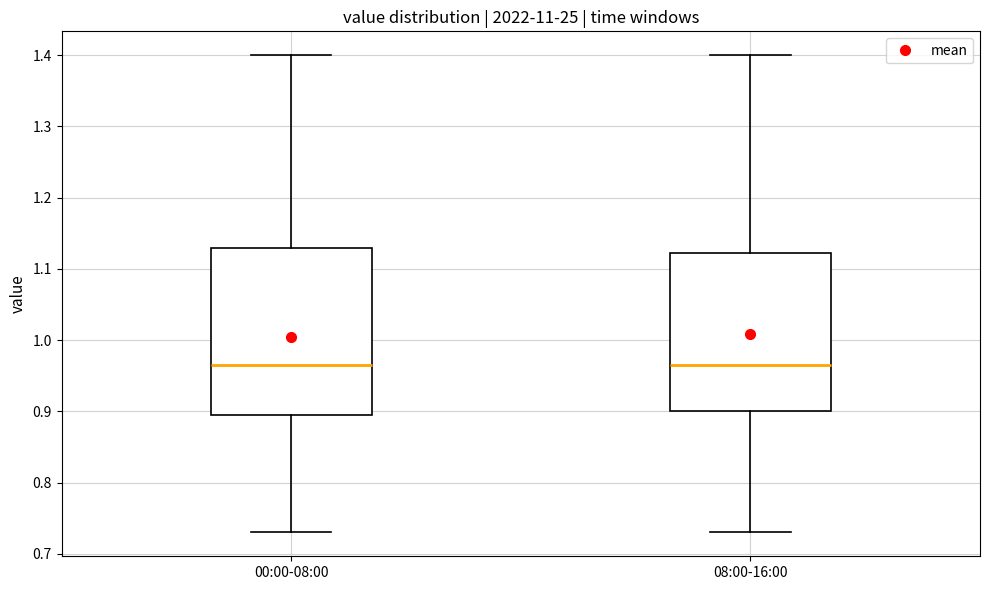

Reading left to right, transcribe this box plot: for each box, give where its median line is, the range the box spans, and where its two whiskers end, as read against the y-axis. The values are not printed on the chart, so give them approximately, as read against the axis.

00:00-08:00: median 0.97, box 0.90 to 1.13, whiskers 0.73 to 1.40
08:00-16:00: median 0.97, box 0.90 to 1.12, whiskers 0.73 to 1.40